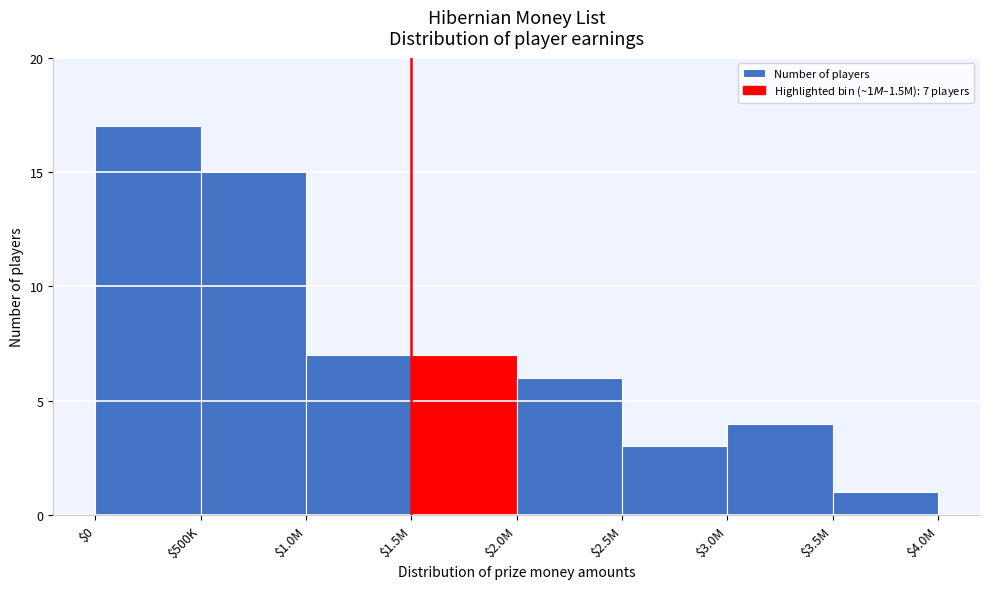

Reading left to right, list all the values displayed in this chart.

17	15	7	7	6	3	4	1